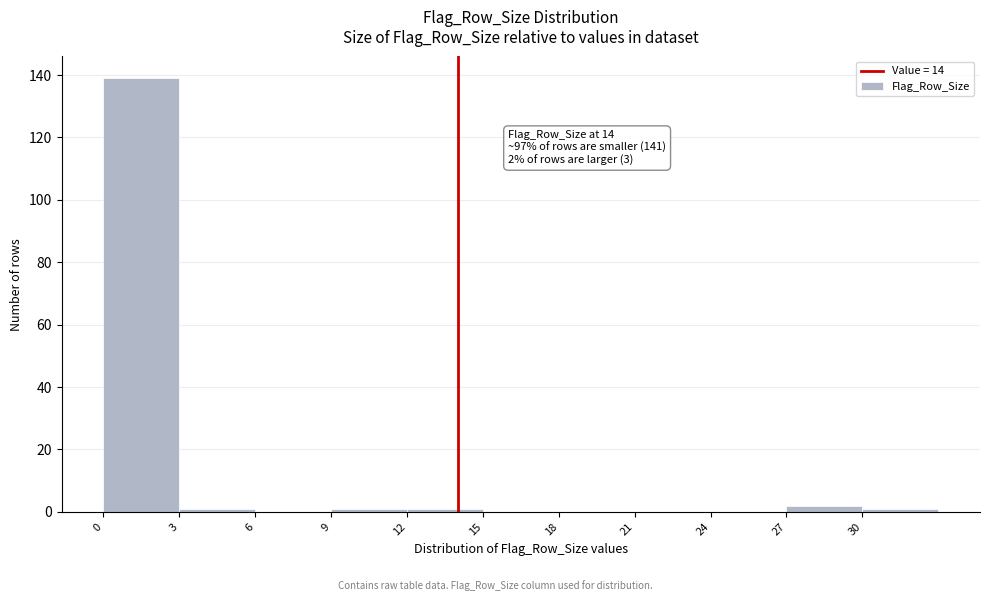

Over which range of the x-axis is the bar tallest?

0 to 3